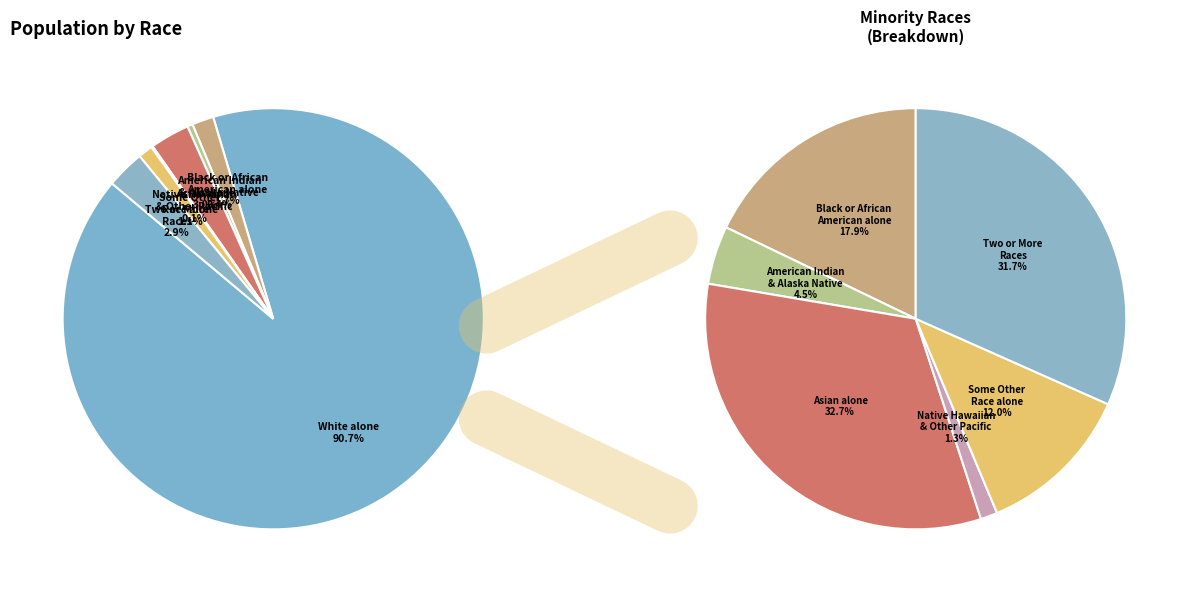

To the nearest percent, what portion does Some Other Race alone represent?

1%